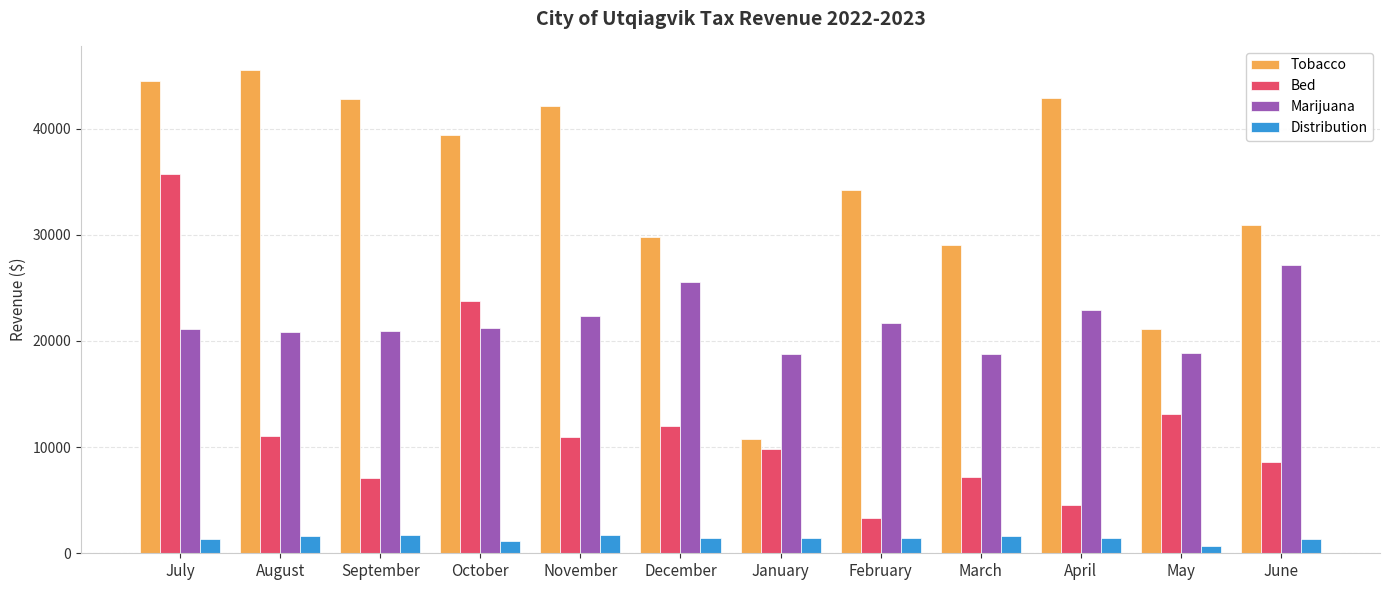

Rank the series by their average value, from highest to lowest.

Tobacco, Marijuana, Bed, Distribution